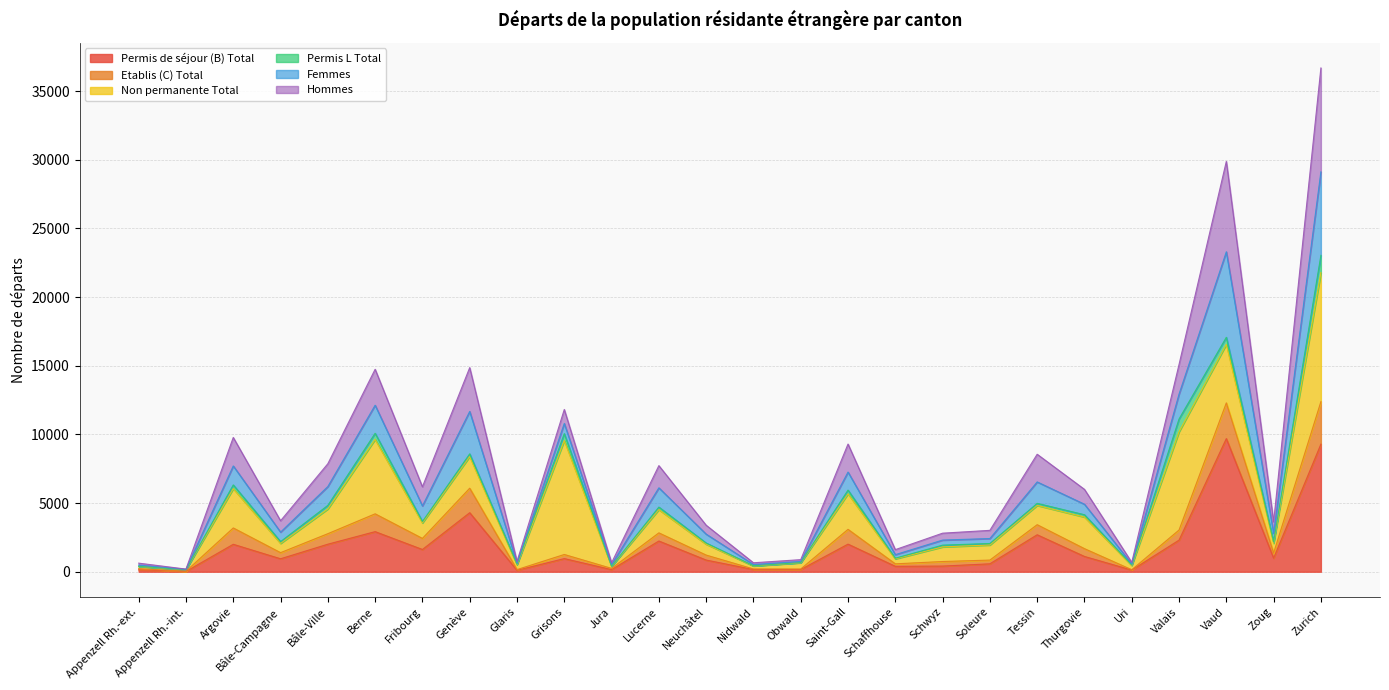

What is the approximate value of Permis de séjour (B) Total at Valais, to the nearest 10?

2300